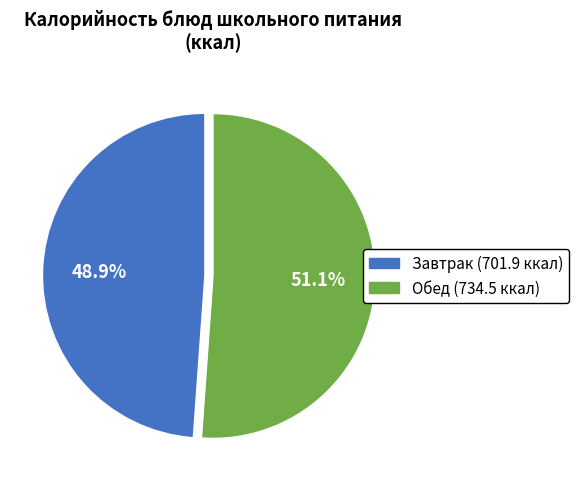

Is there a majority slice in this chart?

Yes